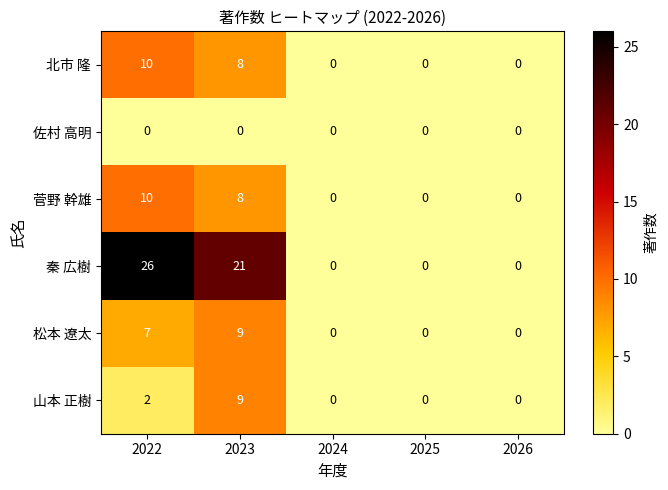

Which series has the largest total across all categories?

秦 広樹